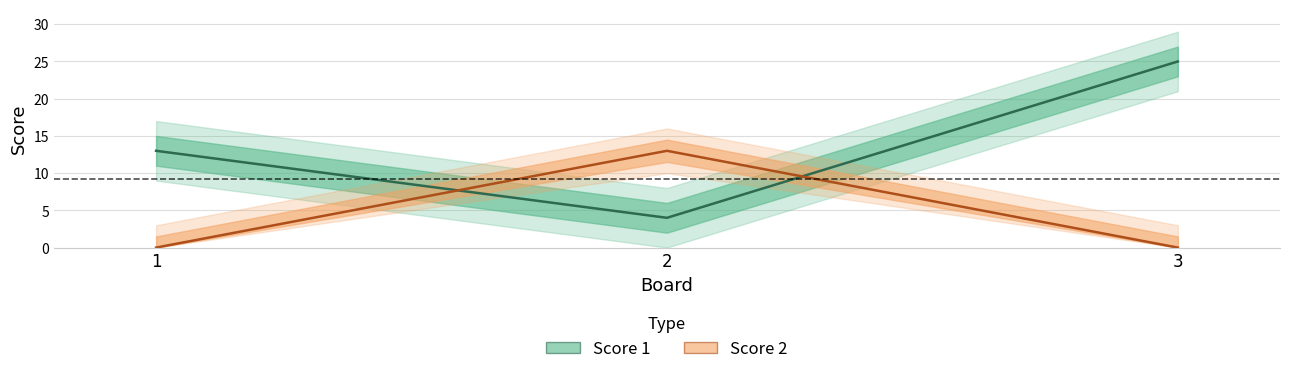

How many distinct data groups are displayed?

2